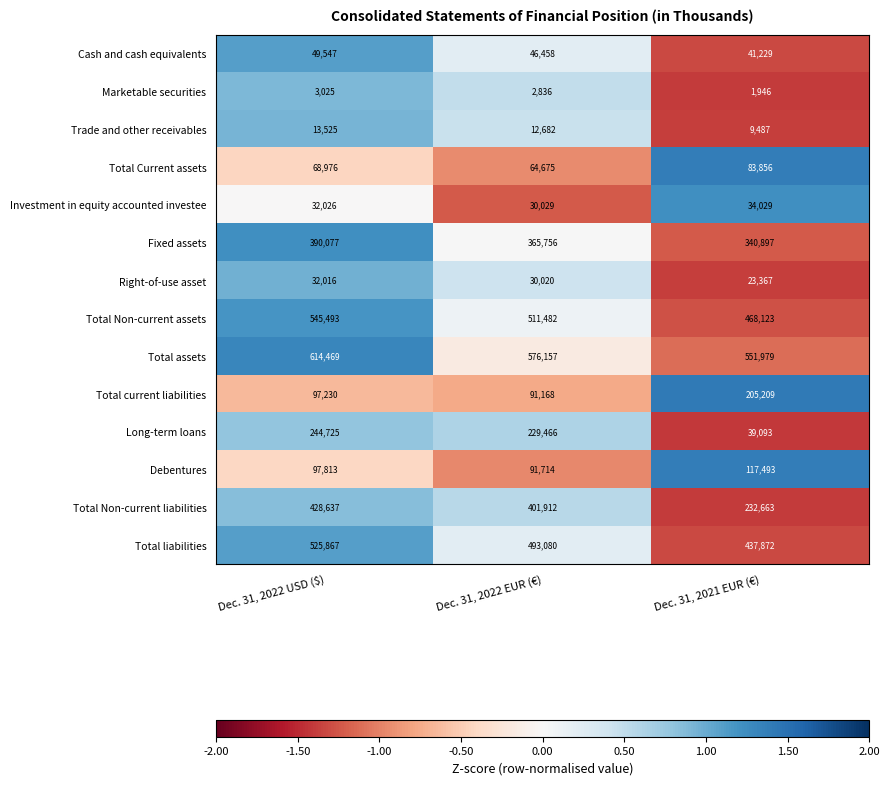

At Dec. 31, 2022 EUR (€), list the series in order from largest to smallest.

Total assets, Total Non-current assets, Total liabilities, Total Non-current liabilities, Fixed assets, Long-term loans, Debentures, Total current liabilities, Total Current assets, Cash and cash equivalents, Investment in equity accounted investee, Right-of-use asset, Trade and other receivables, Marketable securities